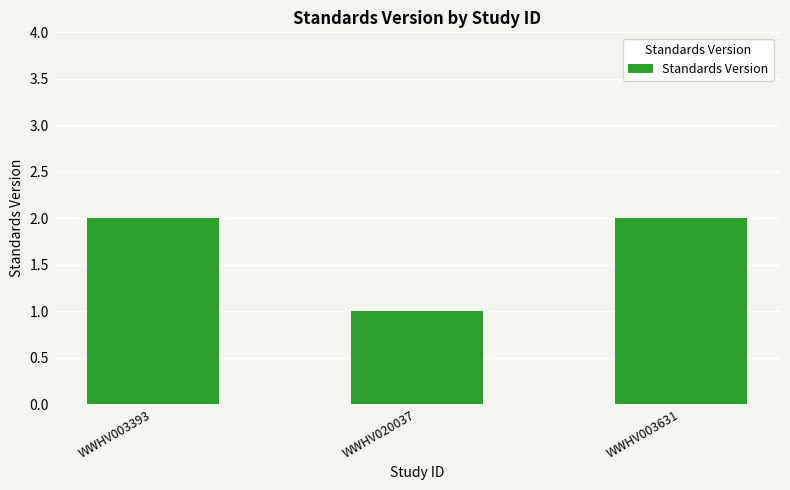

The value at WWHV003393 is 2. True or false?

True